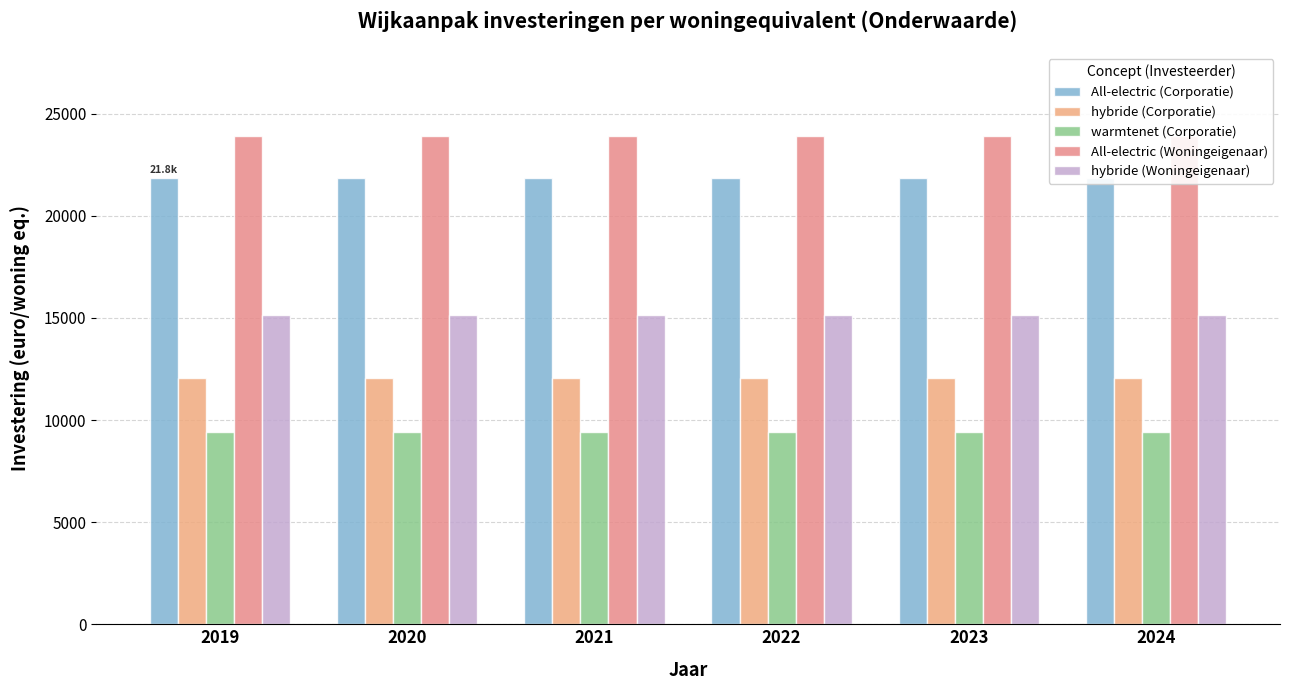

What is the value of the warmtenet (Corporatie) bar at the 6th from the left?

9389.9